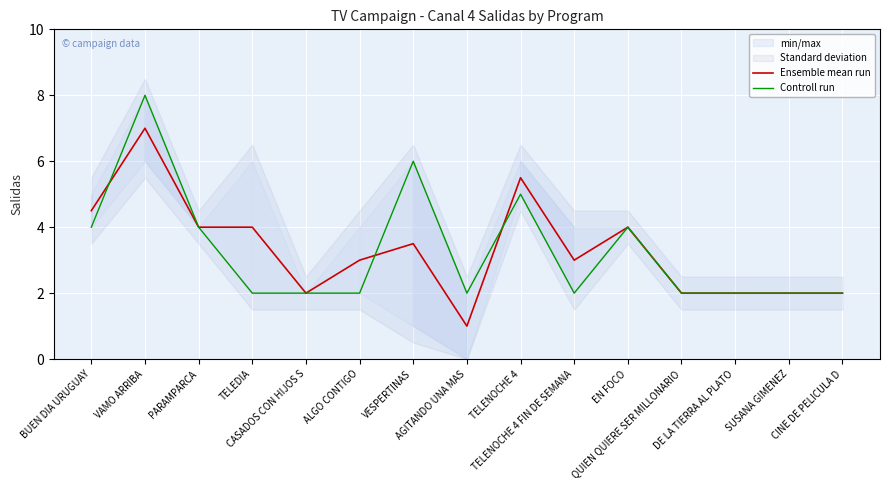

Which series has the widest spread of values?

Ensemble mean run